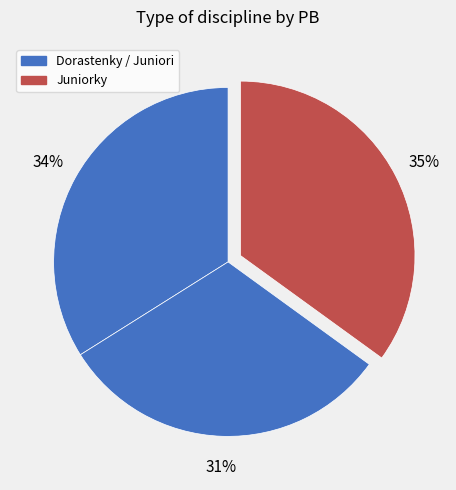

How many segments does this pie chart have?

3